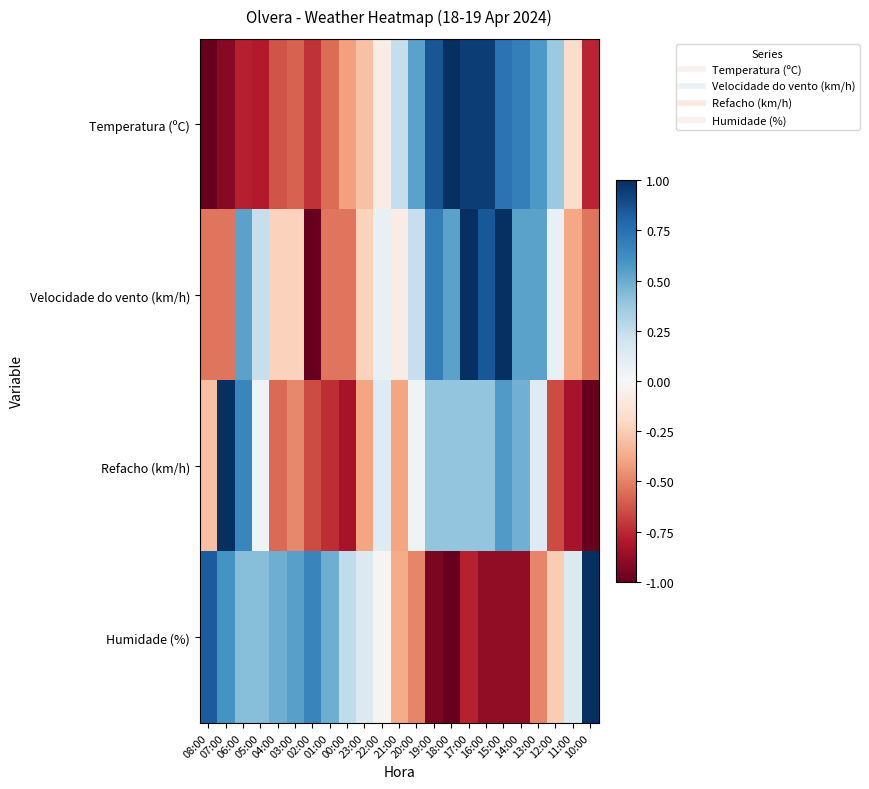

List the series in order of their peak value, highest first.

Temperatura (ºC), Velocidade do vento (km/h), Refacho (km/h), Humidade (%)